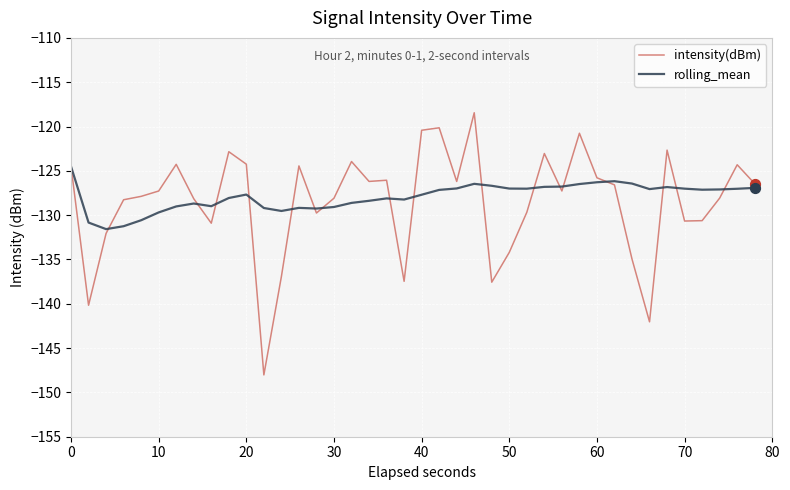

What is the greatest value displayed?

-118.4